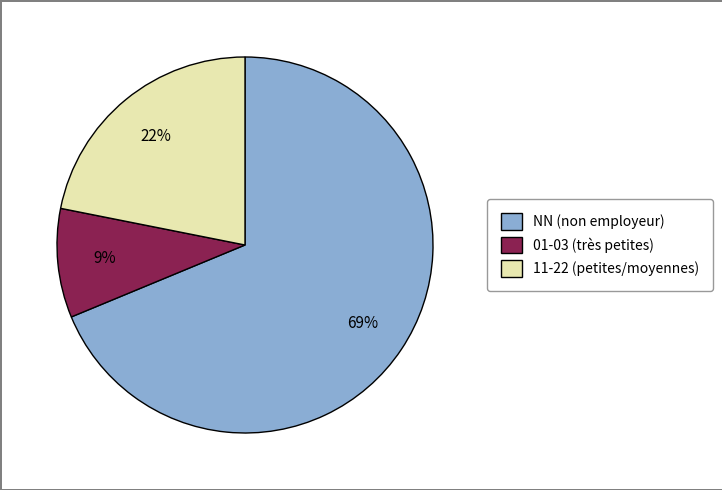

The 11-22 (petites/moyennes) slice represents 22% of the pie. True or false?

True